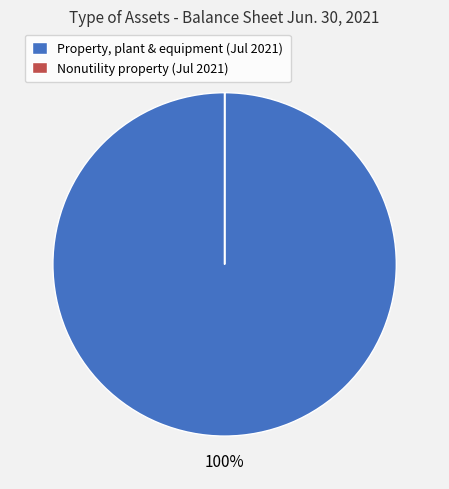

Is there any slice that represents more than half of the pie?

Yes